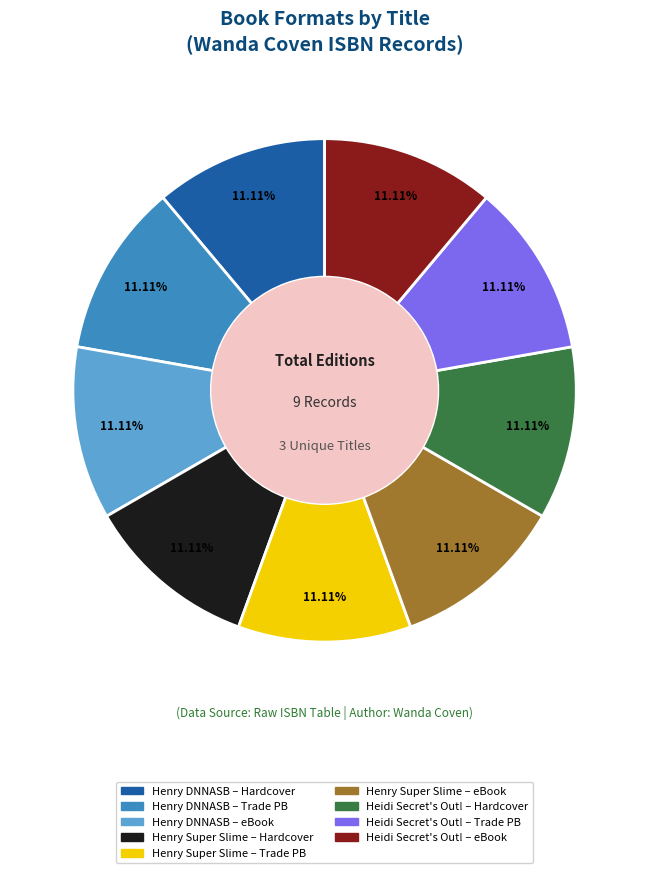

Is there a majority slice in this chart?

No